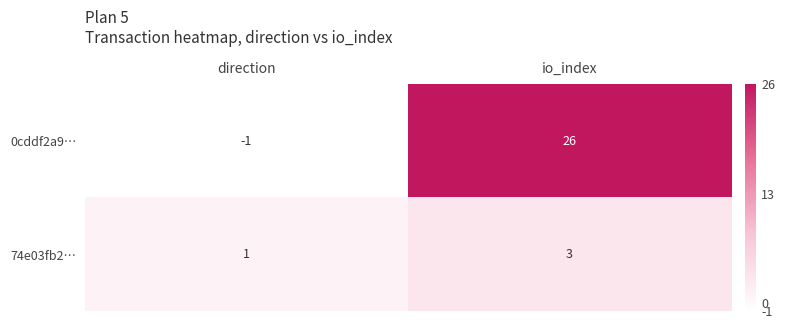

What is the sum of all 0cddf2a9… values?

25